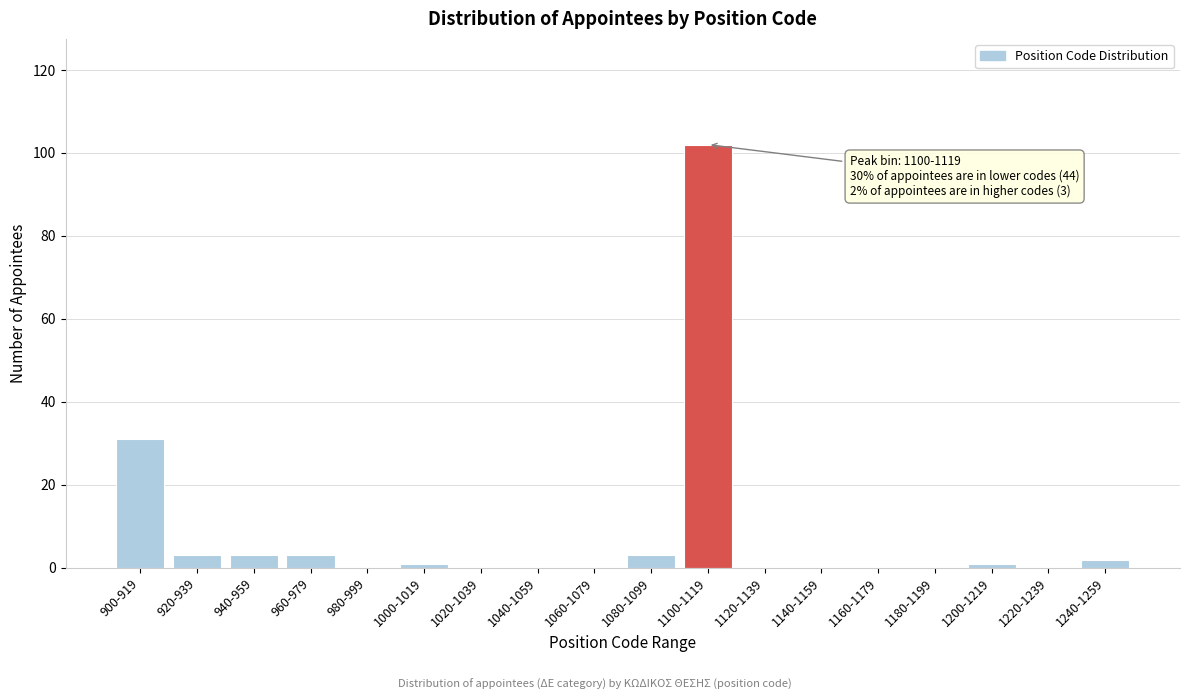

Reading left to right, list all the values displayed in this chart.

900-919=31	920-939=3	940-959=3	960-979=3	980-999=0	1000-1019=1	1020-1039=0	1040-1059=0	1060-1079=0	1080-1099=3	1100-1119=102	1120-1139=0	1140-1159=0	1160-1179=0	1180-1199=0	1200-1219=1	1220-1239=0	1240-1259=2